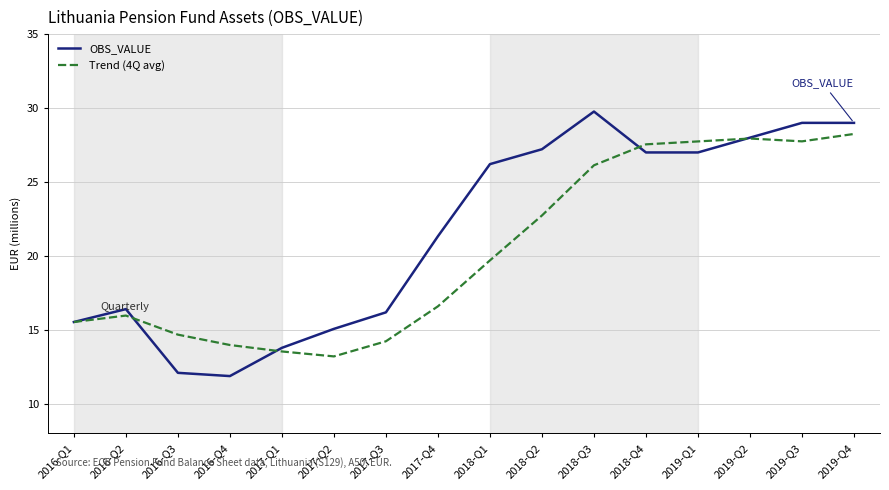

True or false: OBS_VALUE has a value of 7.2 at 2018-Q3.

False